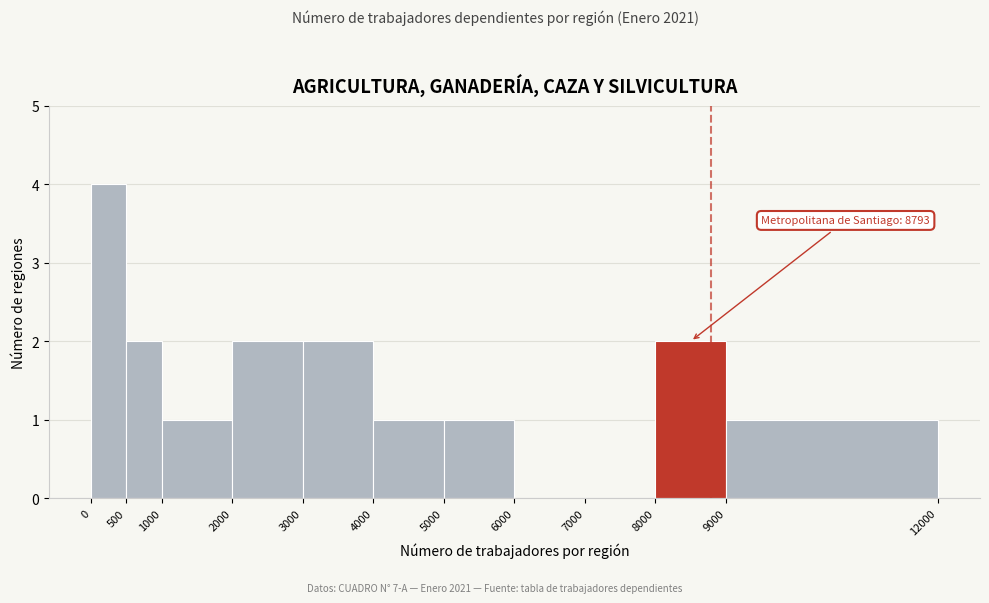

Over which range of the x-axis is the bar tallest?

0 to 500